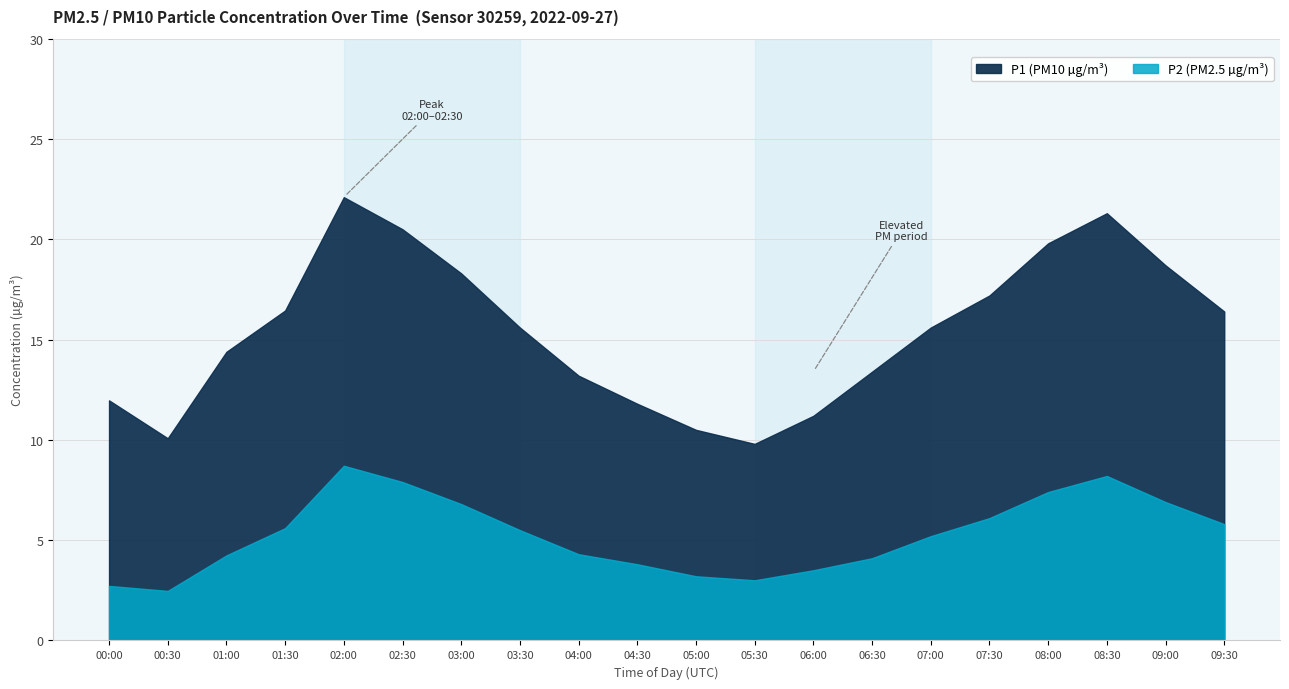

The P2 series shows 3.2 at 05:00. True or false?

True